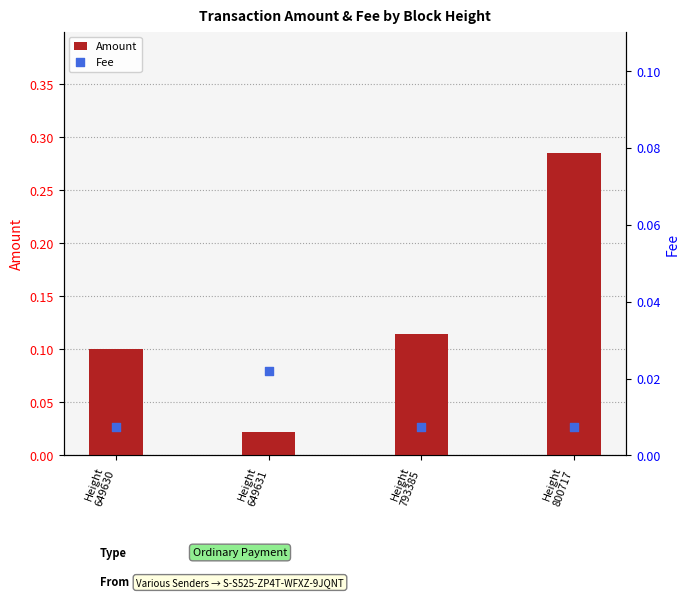

What are all the series names shown in the legend?

Amount, Fee